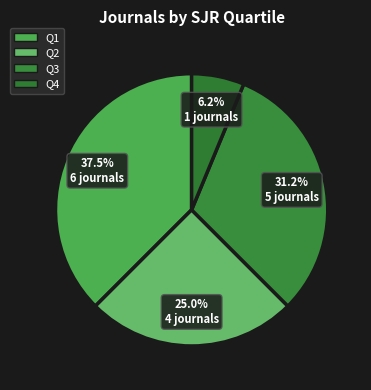

How many segments does this pie chart have?

4